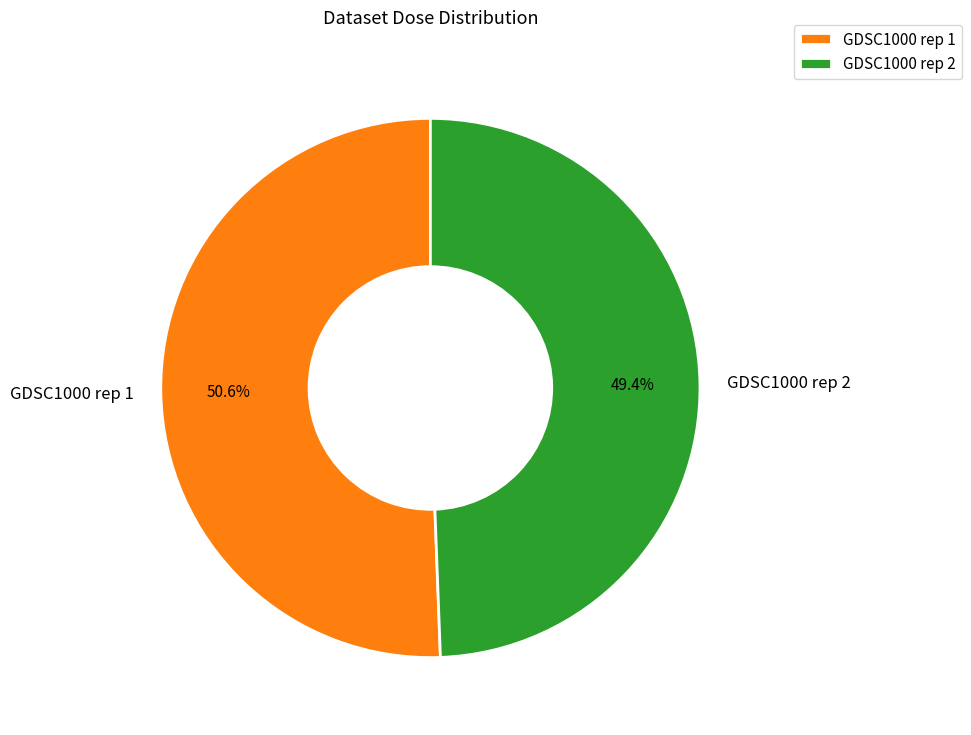

Which category has the smallest portion of the pie?

GDSC1000 rep 2